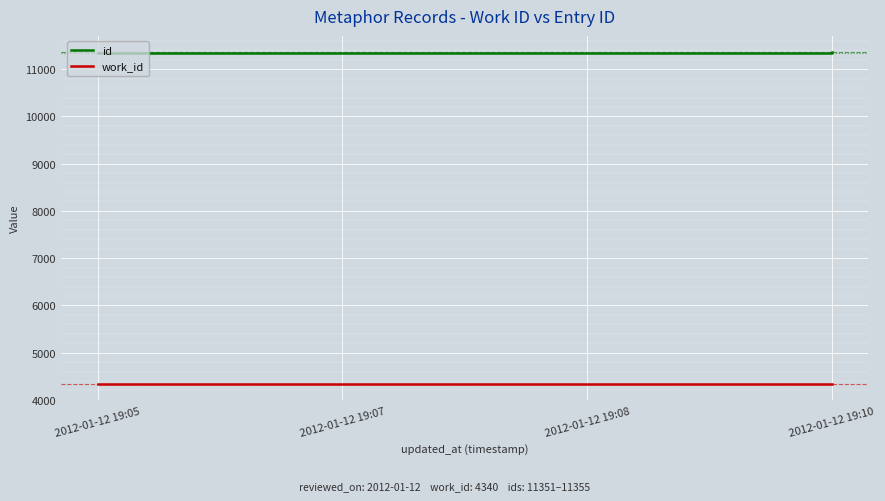

Is this an area chart (filled region under the line)?

No